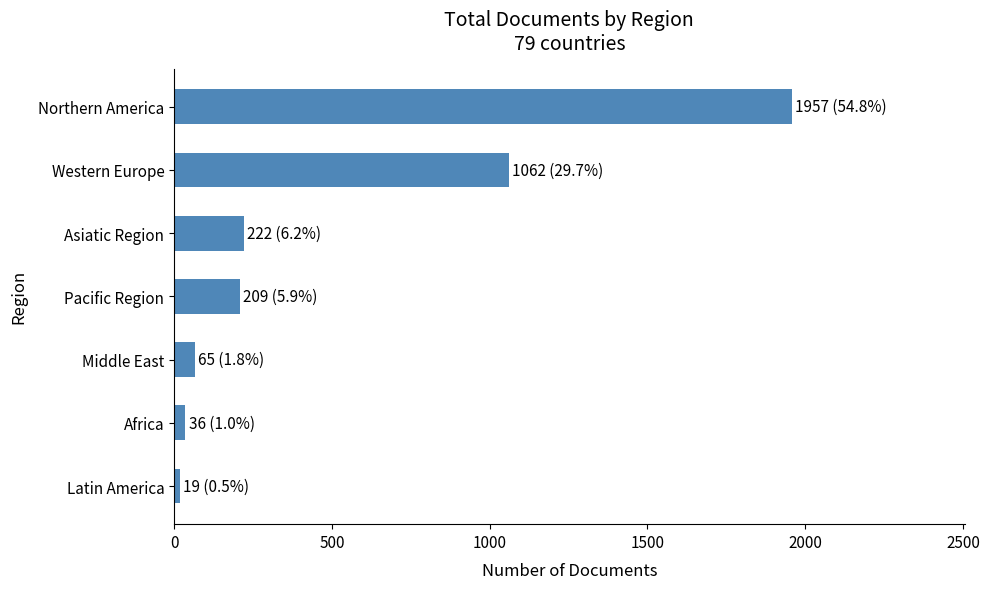

Which has a higher value, Western Europe or Latin America?

Western Europe